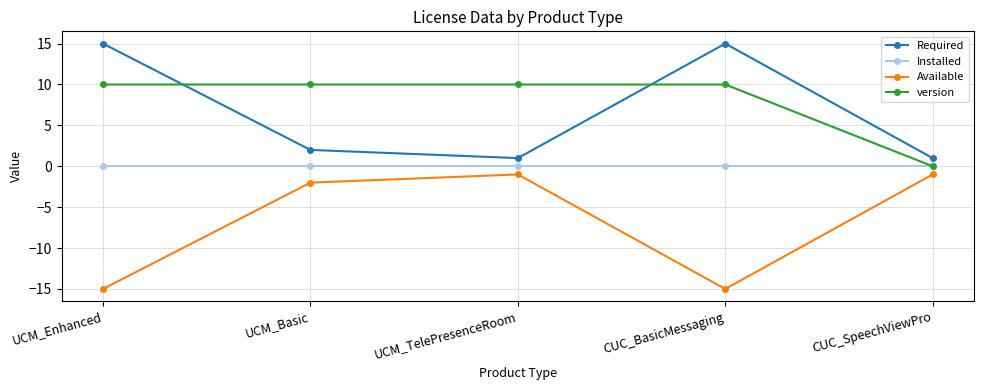

Reading left to right, extract all data points from this chart.

Required: 15	2	1	15	1
Installed: 0	0	0	0	0
Available: -15	-2	-1	-15	-1
version: 10	10	10	10	0